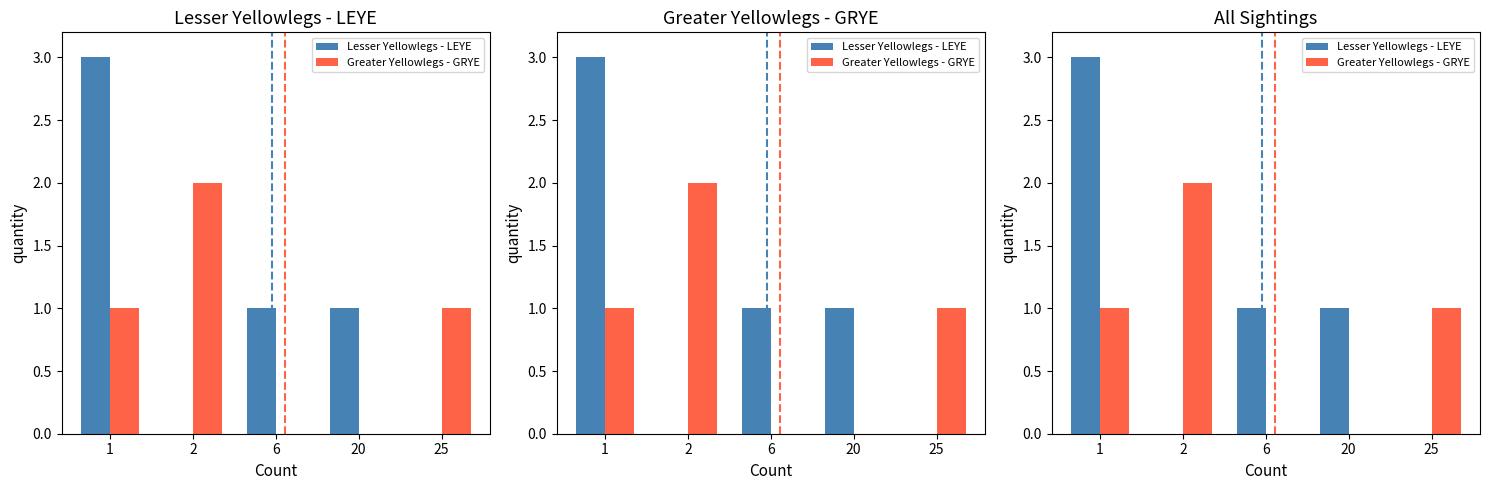

Reading right to left, extract all data points from this chart.

Lesser Yellowlegs - LEYE: 25=0	20=1	6=1	2=0	1=3
Greater Yellowlegs - GRYE: 25=1	20=0	6=0	2=2	1=1